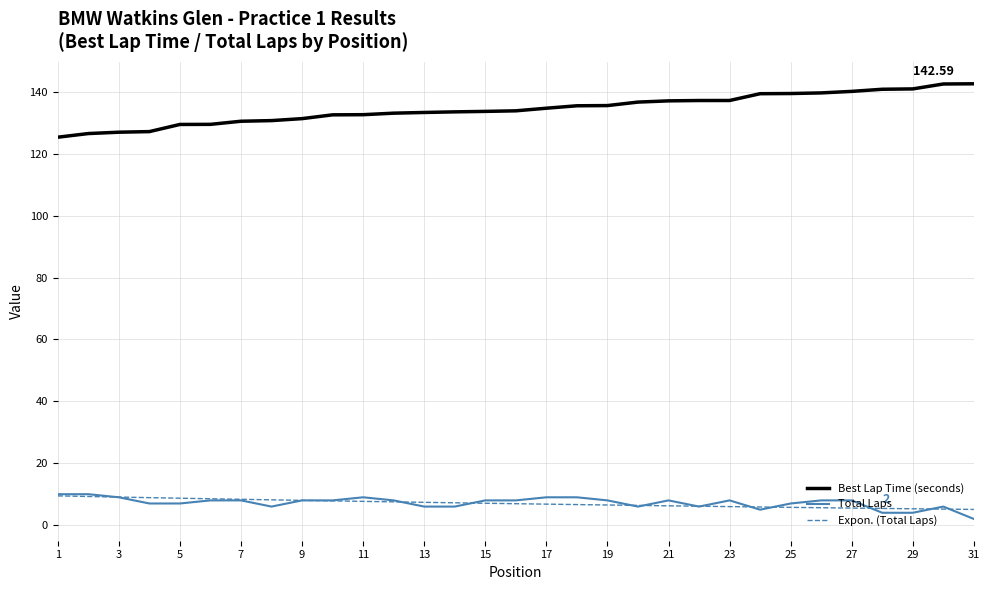

At how many categories does at least one series exceed 93?

31